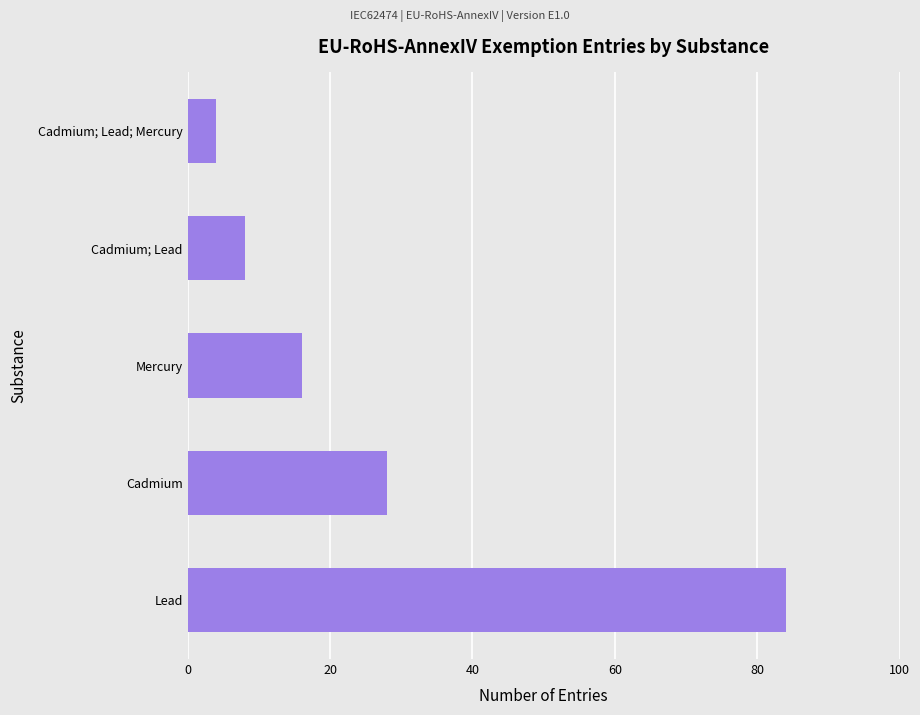

At which category does the chart reach its minimum across all series?

Cadmium; Lead; Mercury